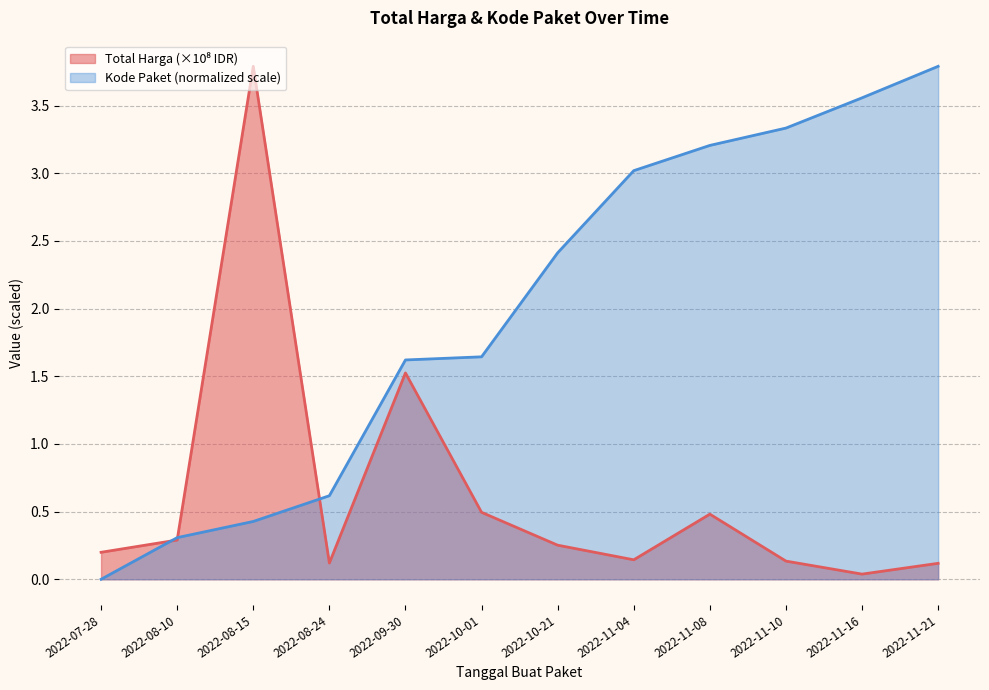

True or false: Total Harga (Miliar IDR) has a value of 0.5 at 2022-11-08.

True